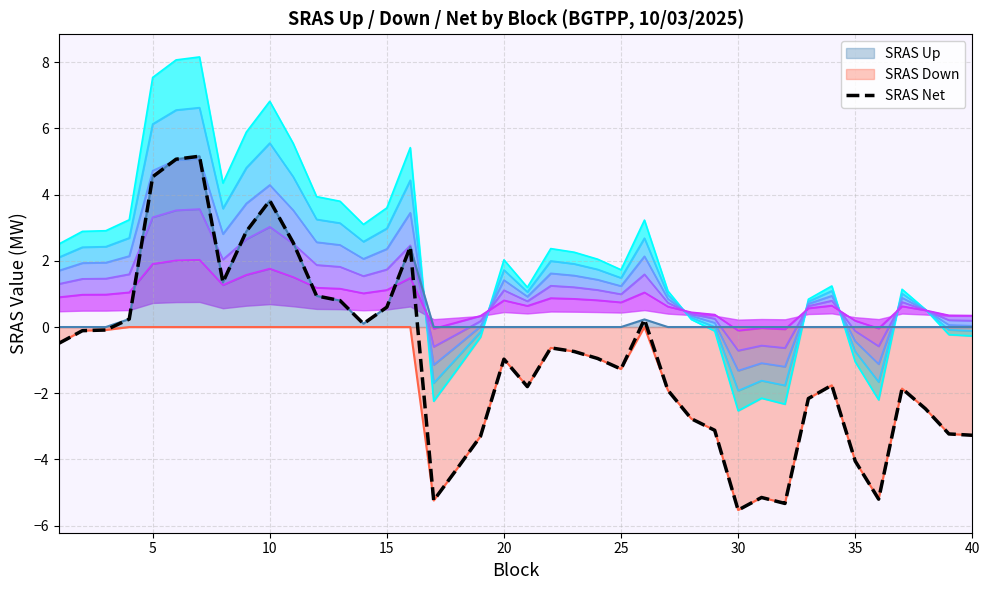

The value of SRAS Up at 40 is 1.8. True or false?

False